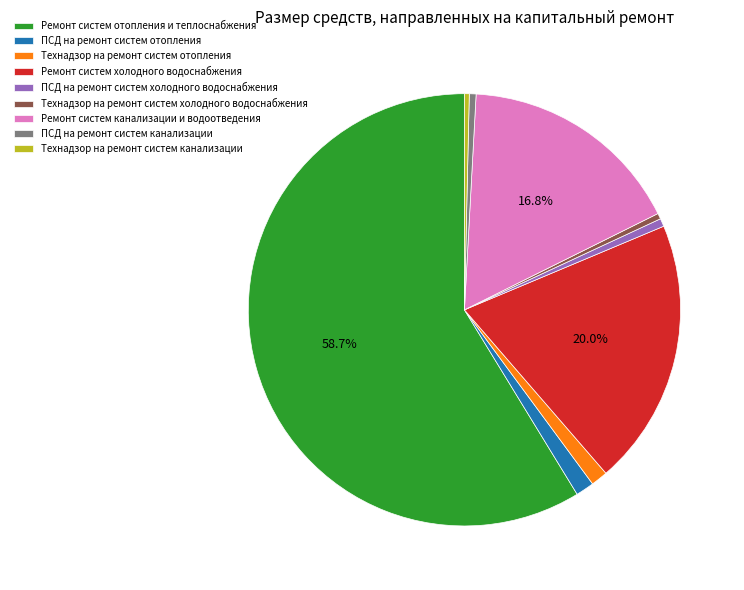

Do ПСД на ремонт систем отопления and ПСД на ремонт систем холодного водоснабжения together represent more than half of the pie?

No